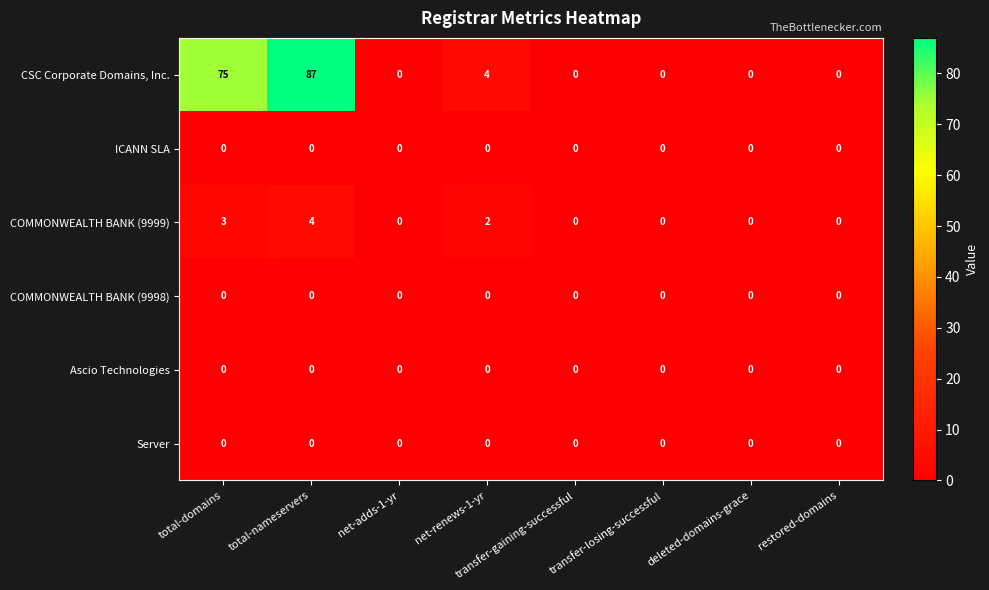

Which series has the widest spread of values?

CSC Corporate Domains, Inc.